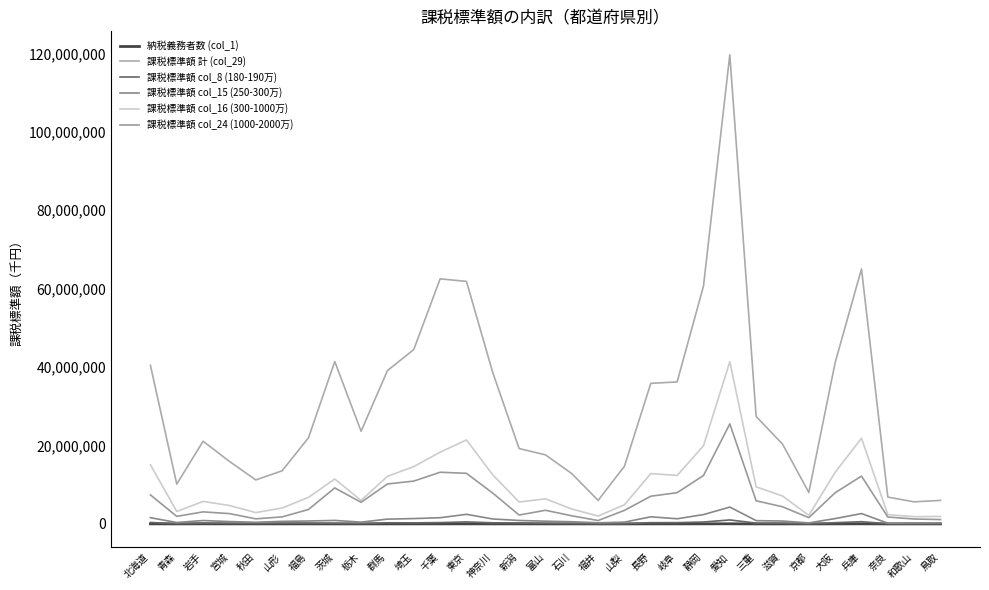

True or false: 課税標準額 col_24 (1000-2000万) and 課税標準額 計 (col_29) cross at least once.

False